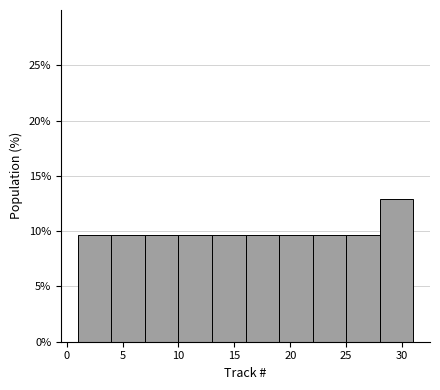

Reading left to right, transcribe this chart: for each bar, give the range it covers on the x-axis and its height. The values are not printed on the chart, so give them approximately, as read against the axis.

1 to 4: 9.5
4 to 7: 9.5
7 to 10: 9.5
10 to 13: 9.5
13 to 16: 9.5
16 to 19: 9.5
19 to 22: 9.5
22 to 25: 9.5
25 to 28: 9.5
28 to 31: 13.0